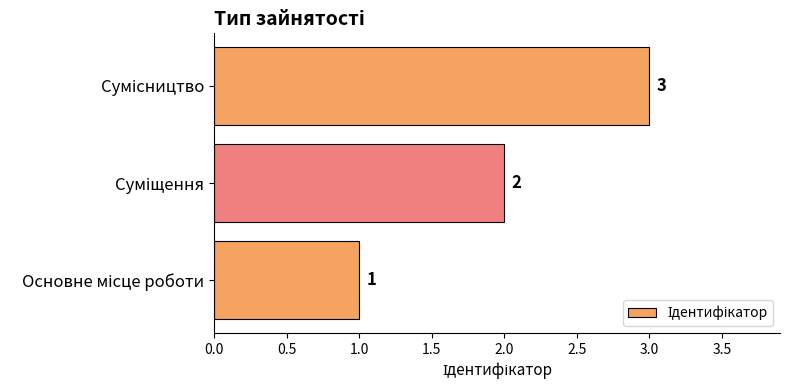

What is the sum of all values?

6